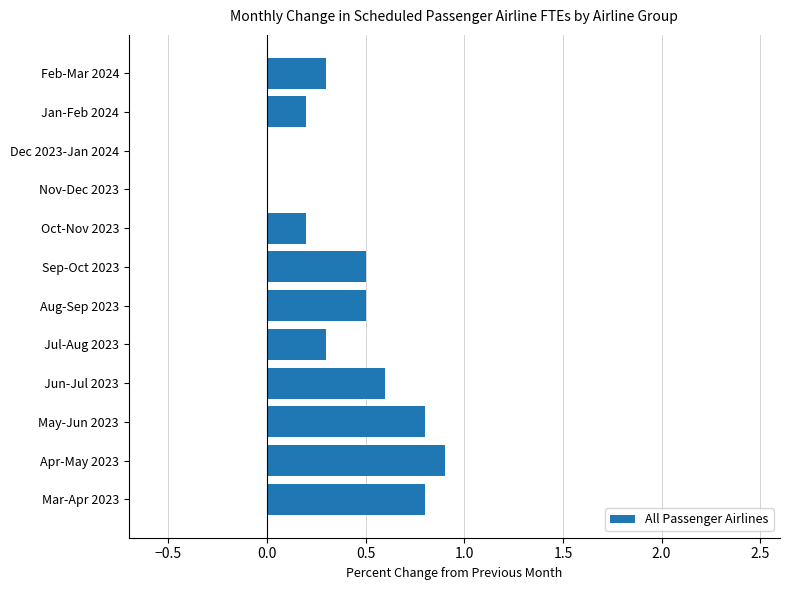

Which category has the highest value across all series?

Apr-May 2023